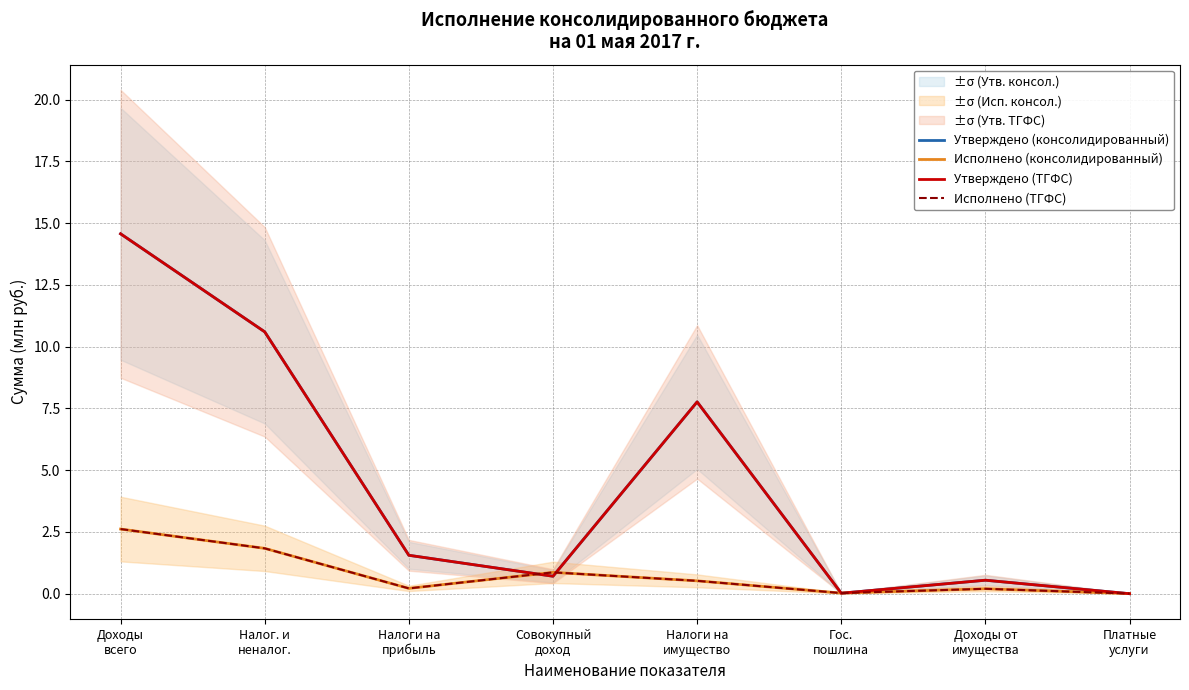

How many values in the Утверждено (консолидированный) series are below 1?

4